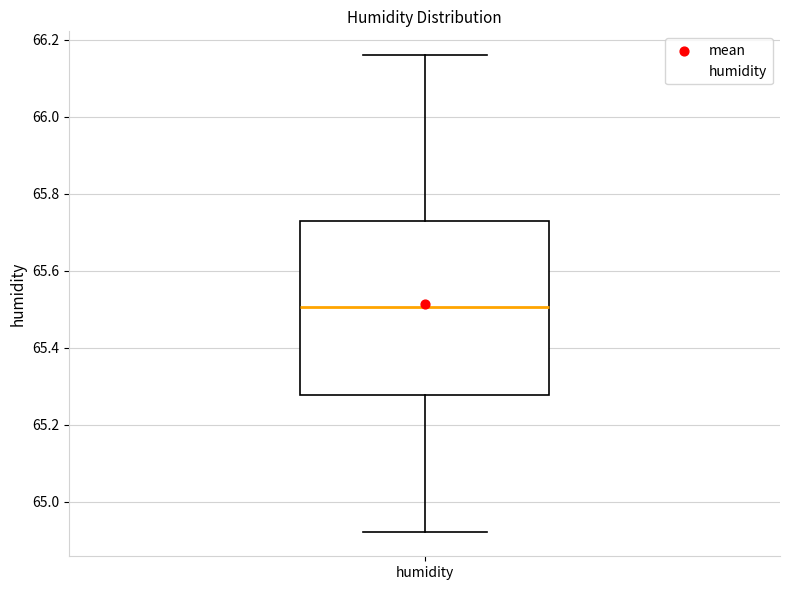

Transcribe this box plot: give where the median line is, the range the box spans, and where the two whiskers end, as read against the y-axis. The values are not printed on the chart, so give them approximately, as read against the axis.

median 65.50, box 65.28 to 65.74, whiskers 64.92 to 66.16